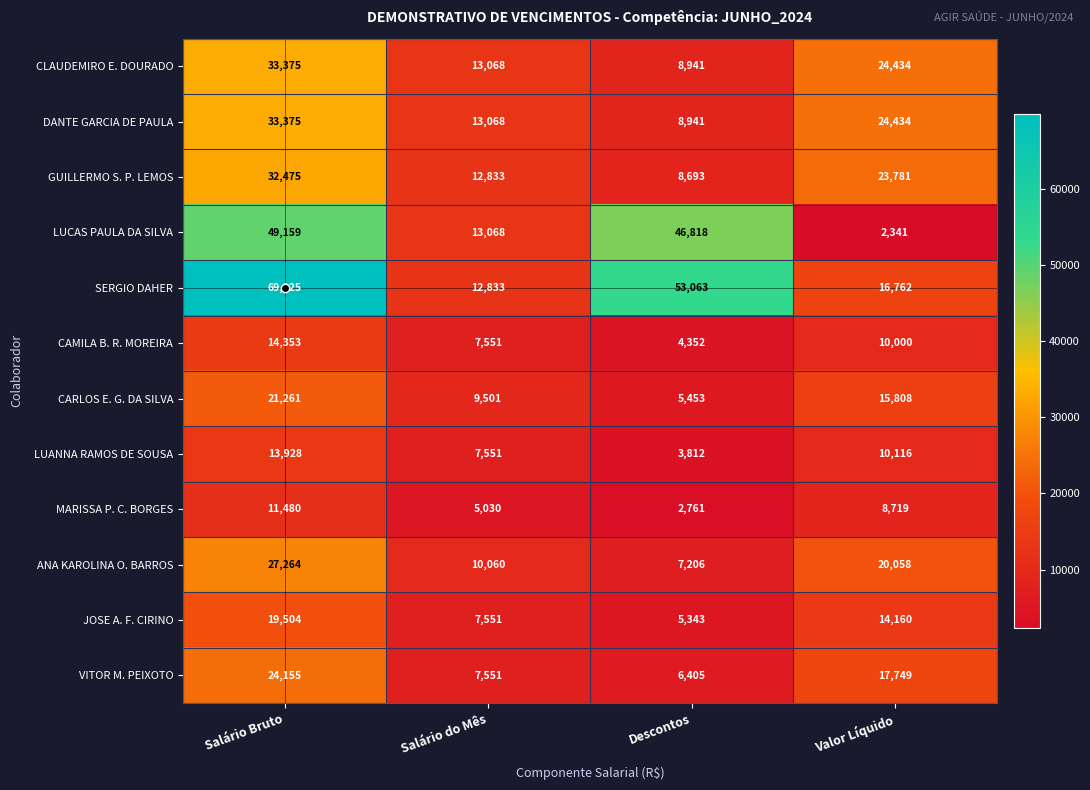

Which series has the largest range (max minus min)?

SERGIO DAHER